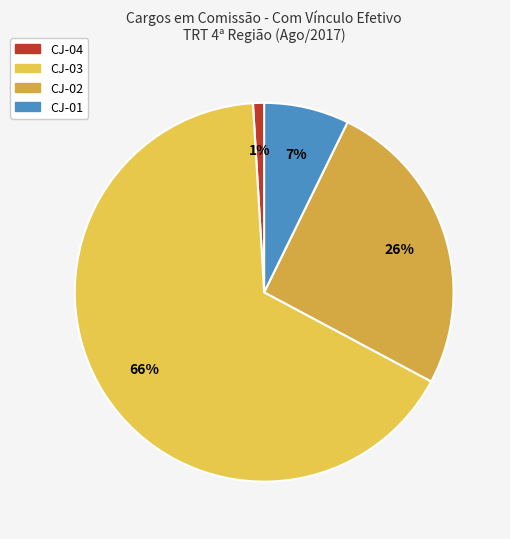

Do CJ-02 and CJ-01 together represent more than half of the pie?

No